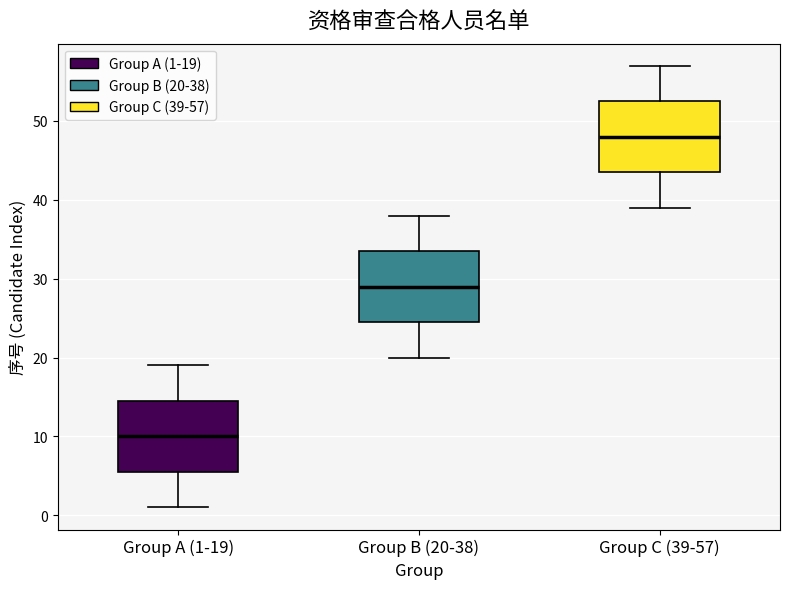

Reading left to right, transcribe this box plot: for each box, give where its median line is, the range the box spans, and where its two whiskers end, as read against the y-axis. The values are not printed on the chart, so give them approximately, as read against the axis.

Group A (1-19): median 10, box 6 to 15, whiskers 1 to 19
Group B (20-38): median 29, box 25 to 34, whiskers 20 to 38
Group C (39-57): median 48, box 44 to 53, whiskers 39 to 57